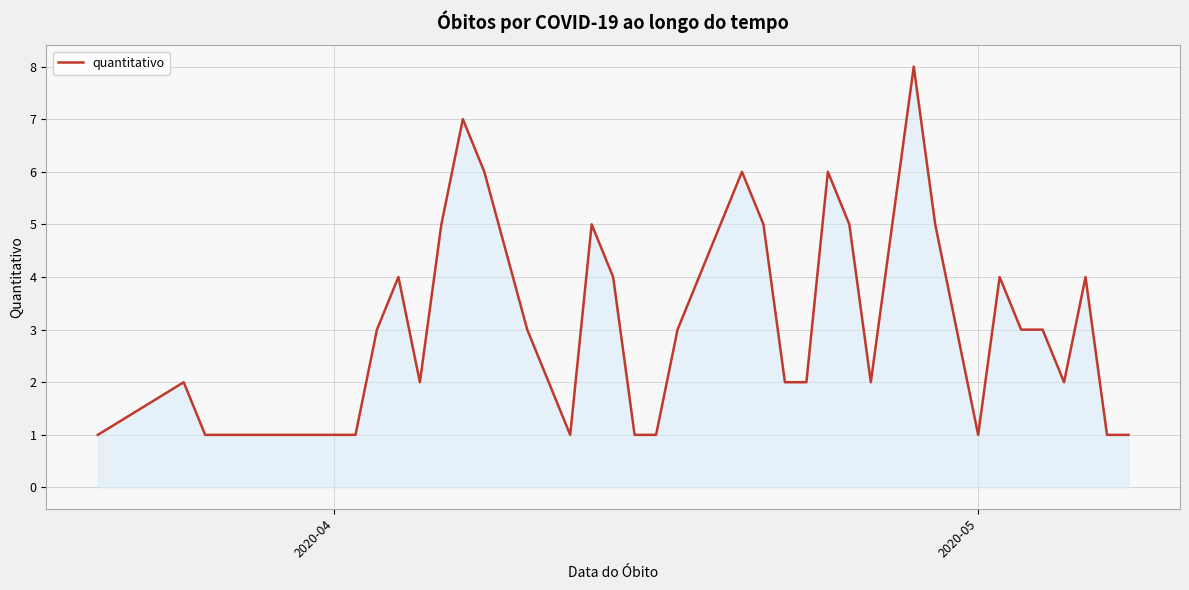

What is the greatest value displayed?

8